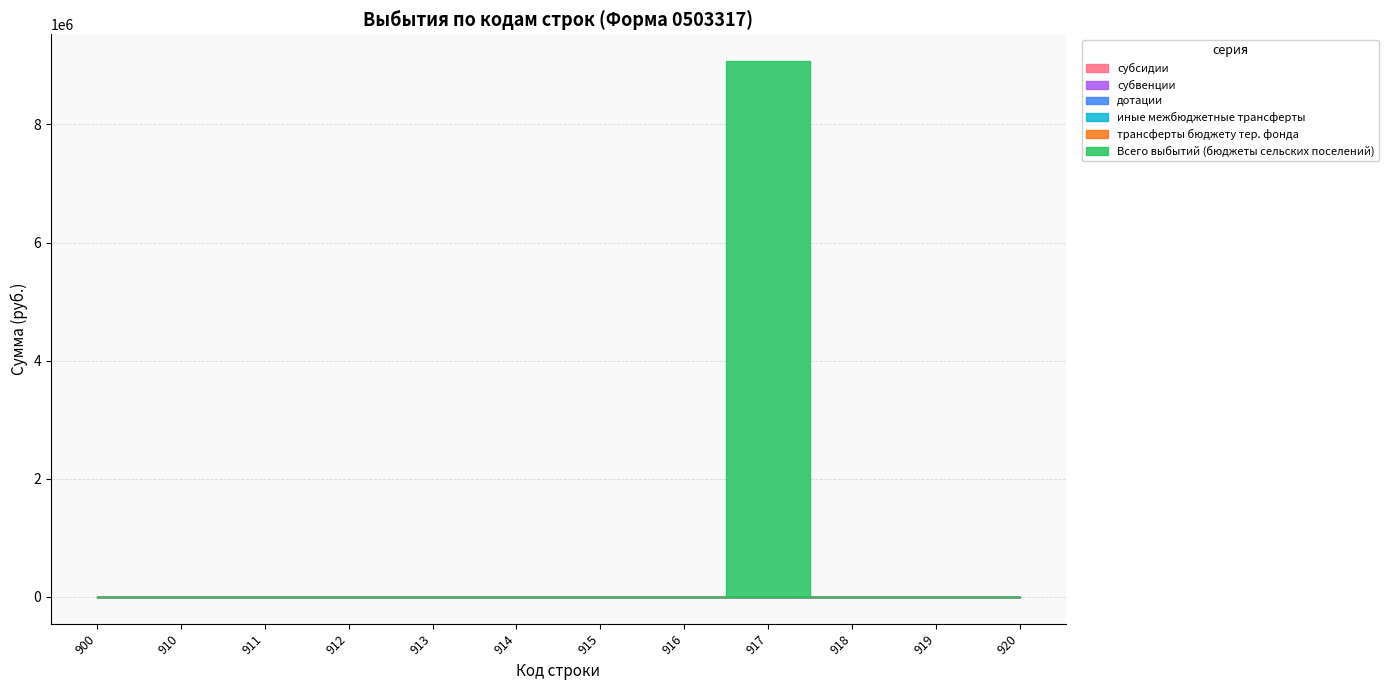

At which label is трансферты бюджету тер. фонда closest to 0?

900